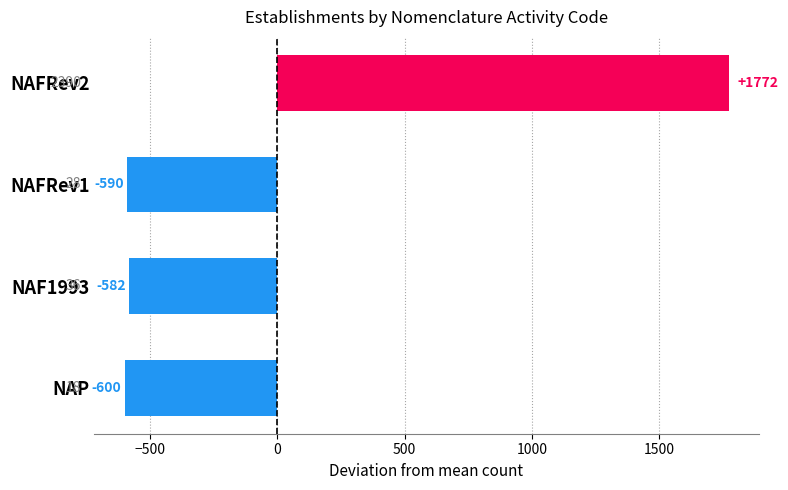

Reading top to bottom, transcribe all the data shown in this chart.

1772	-590	-582	-600